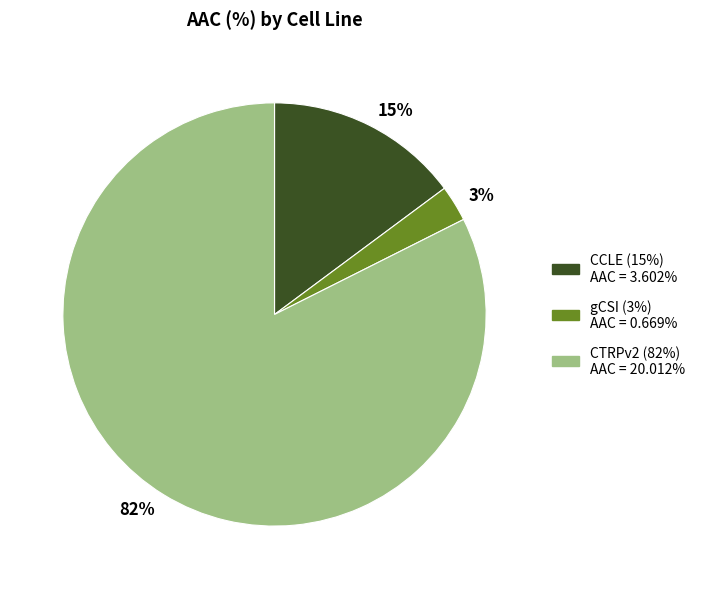

How many segments does this pie chart have?

3